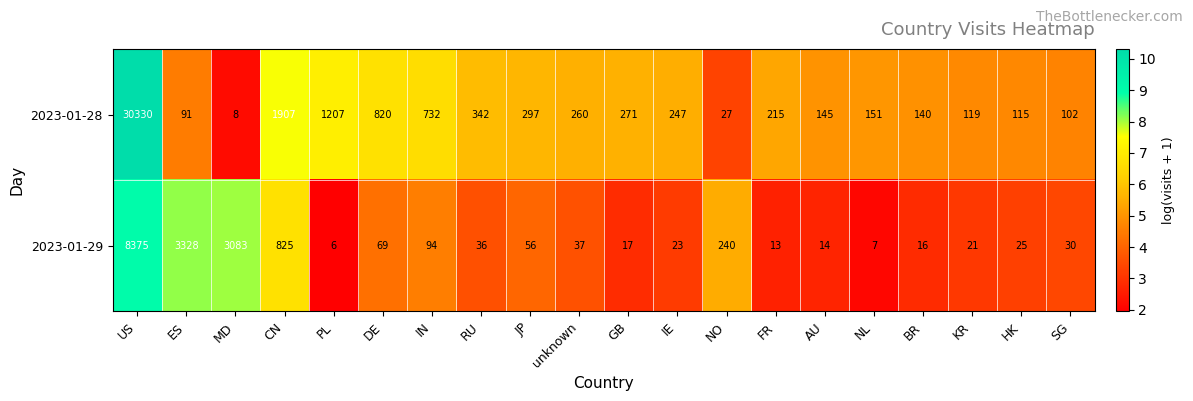

What is the difference between the second highest and minimum values in the 2023-01-28 series?

1899